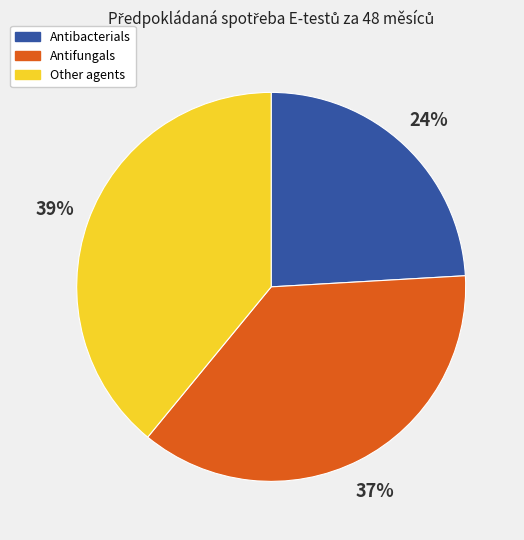

Is there any slice that represents more than half of the pie?

No